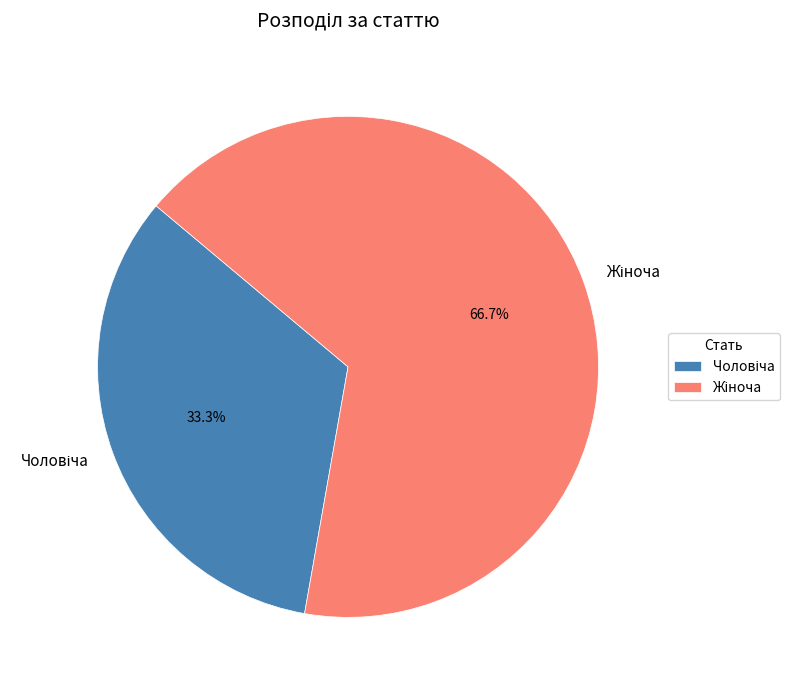

Is there any slice that represents more than half of the pie?

Yes